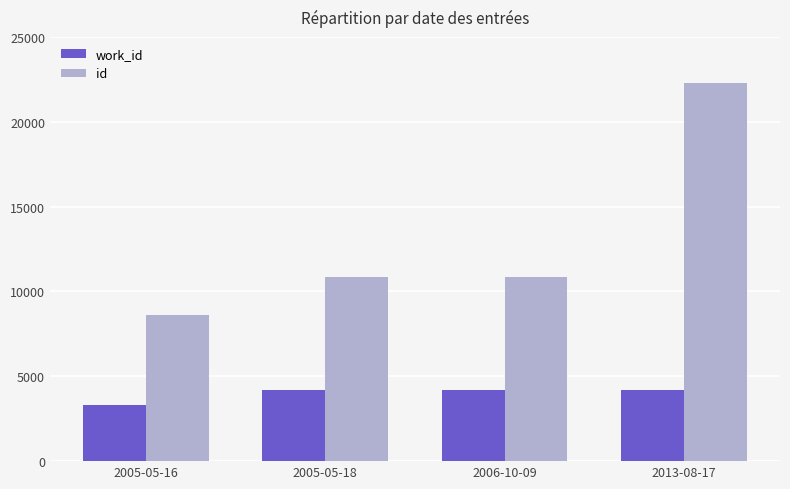

Rank the series by their average value, from highest to lowest.

id, work_id